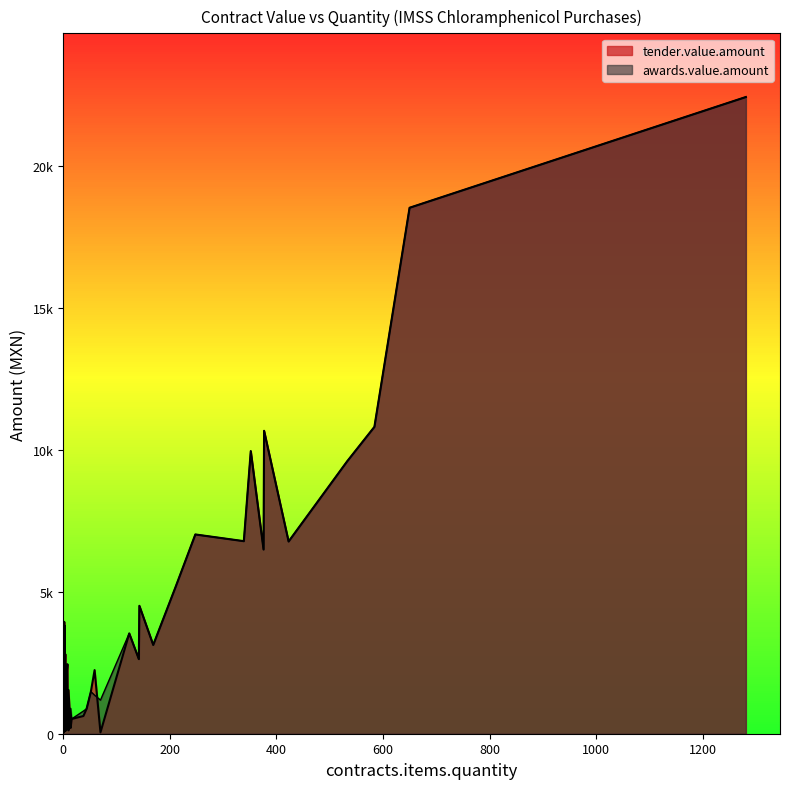

At which category is the sum across all series the highest?

1281